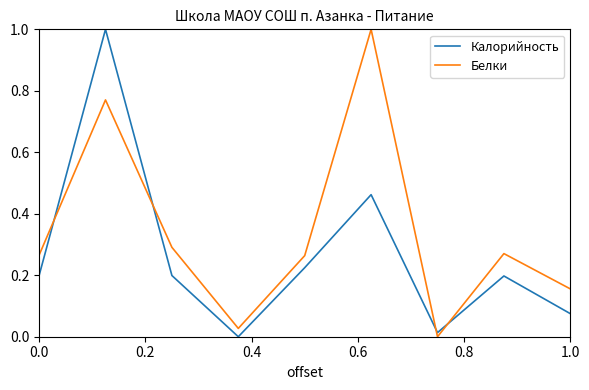

List the series in order of their overall mean, highest first.

Белки, Калорийность